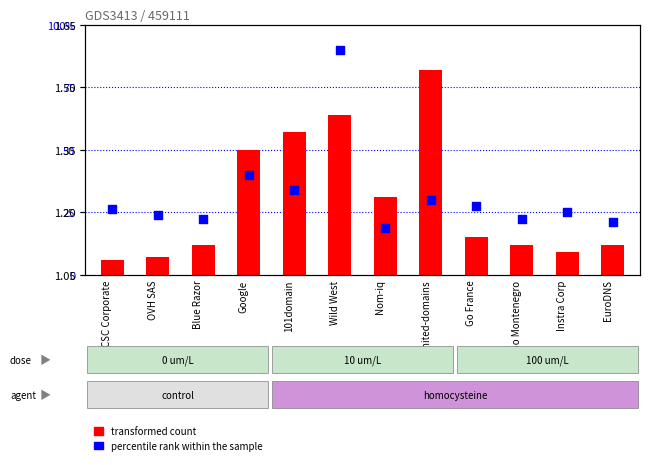

Which series contains the highest Y value?

total-nameservers